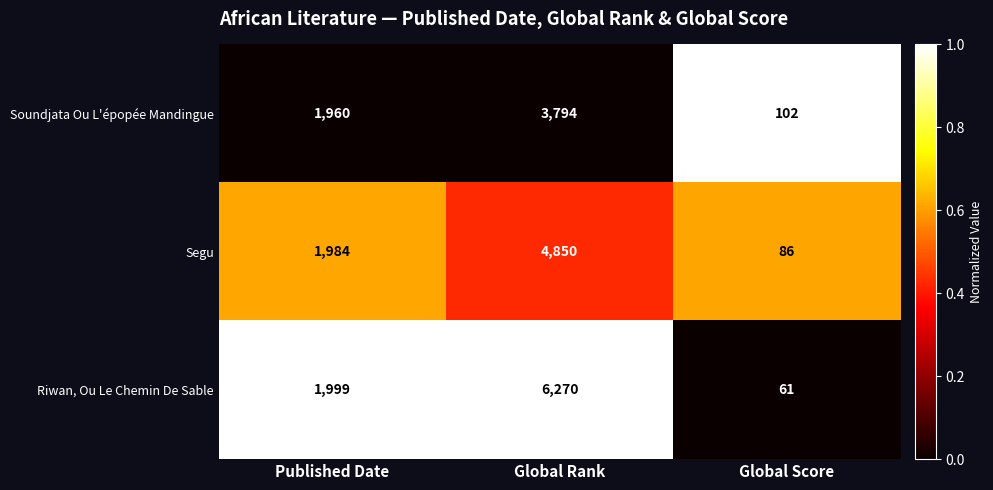

Which label corresponds to the smallest value in the chart?

Global Score